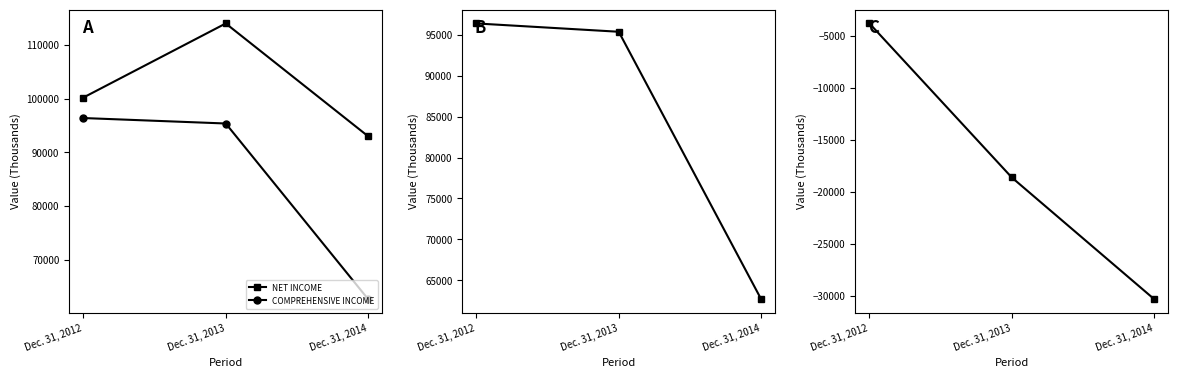

What is the sum of all COMPREHENSIVE INCOME values?

254457